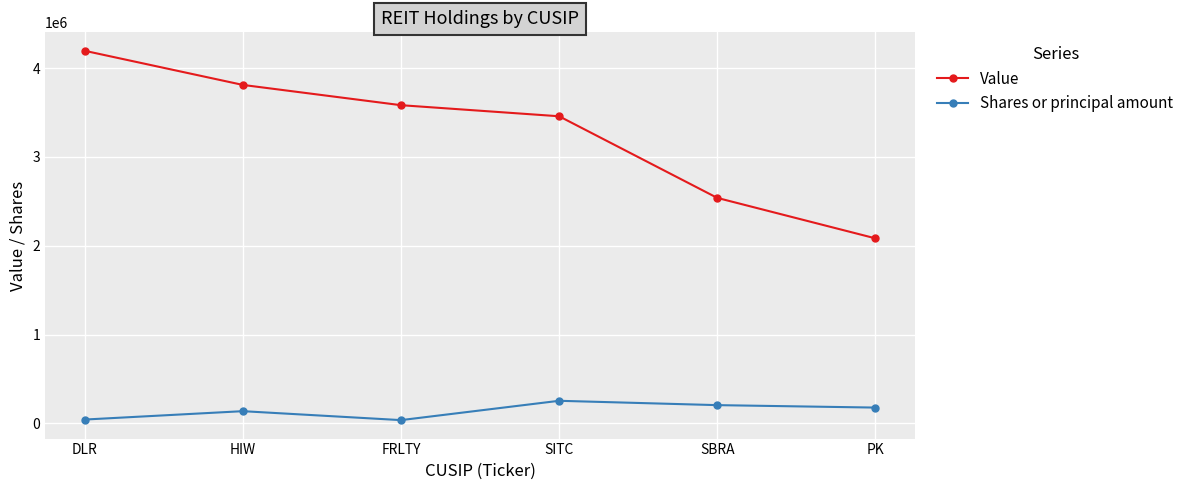

What are all the series names shown in the legend?

Value, Shares or principal amount